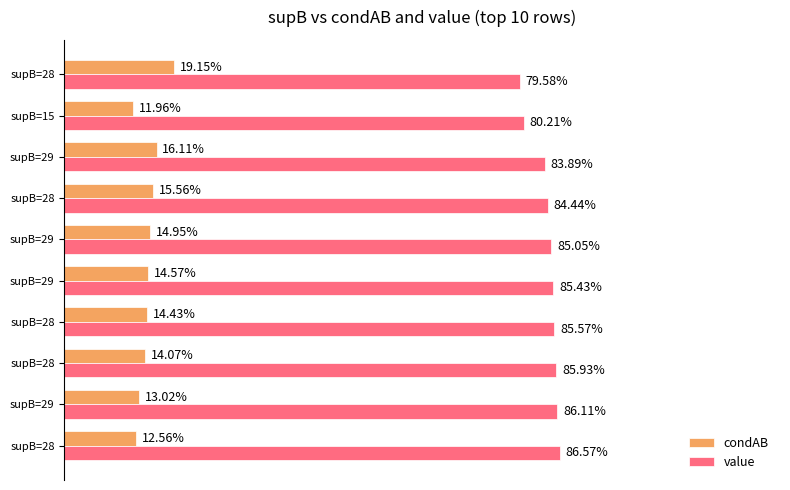

What is the sum of all condAB values?

1.5